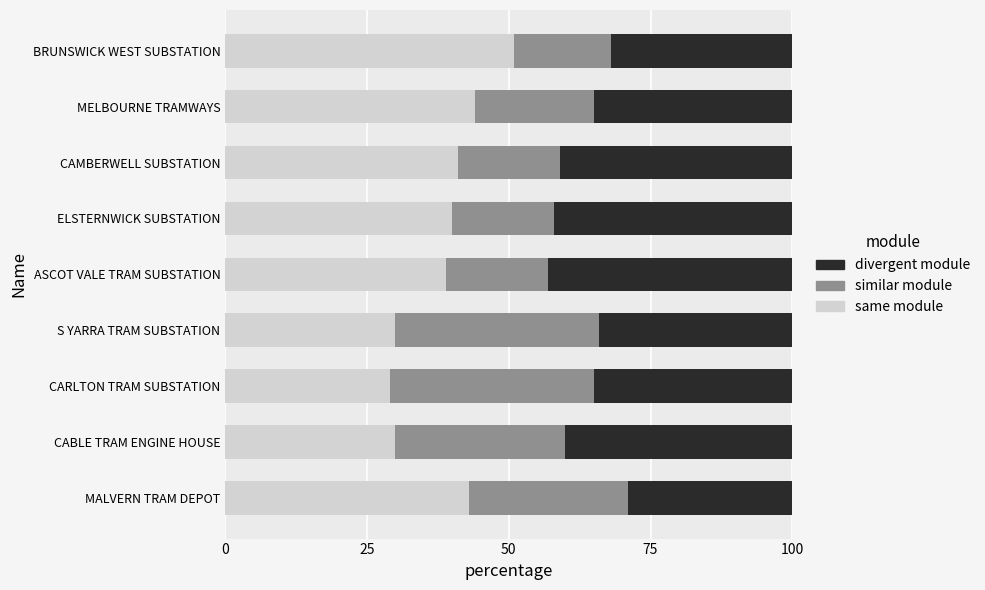

What is the total value across all series at CAMBERWELL SUBSTATION?

100